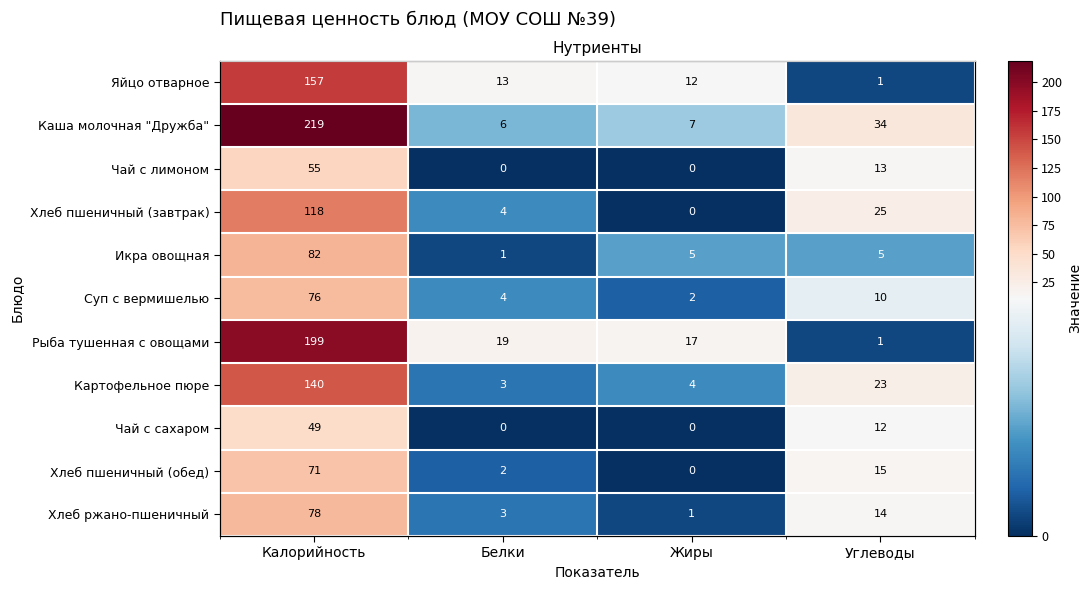

At how many categories does at least one series exceed 114?

1